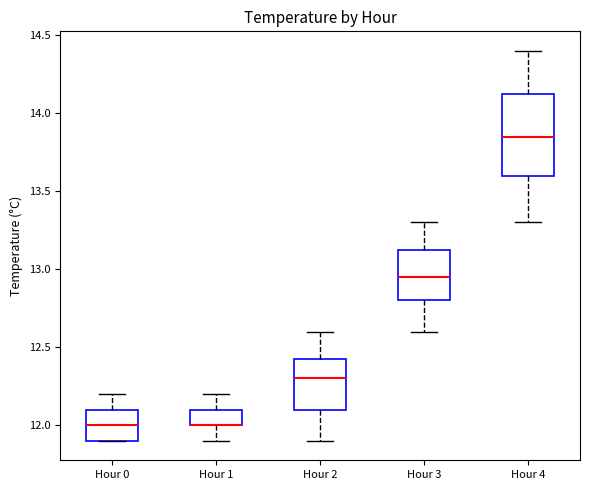

Reading left to right, read every box against the y-axis: the position of its median line, the range the box covers, and the ends of its whiskers. The values are not printed on the chart, so give them approximately, as read against the axis.

Hour 0: median 12.00, box 11.90 to 12.10, whiskers 11.90 to 12.20
Hour 1: median 12.00 (drawn on the box's lower edge), box 12.00 to 12.10, whiskers 11.90 to 12.20
Hour 2: median 12.30, box 12.10 to 12.45, whiskers 11.90 to 12.60
Hour 3: median 12.95, box 12.80 to 13.15, whiskers 12.60 to 13.30
Hour 4: median 13.85, box 13.60 to 14.15, whiskers 13.30 to 14.40